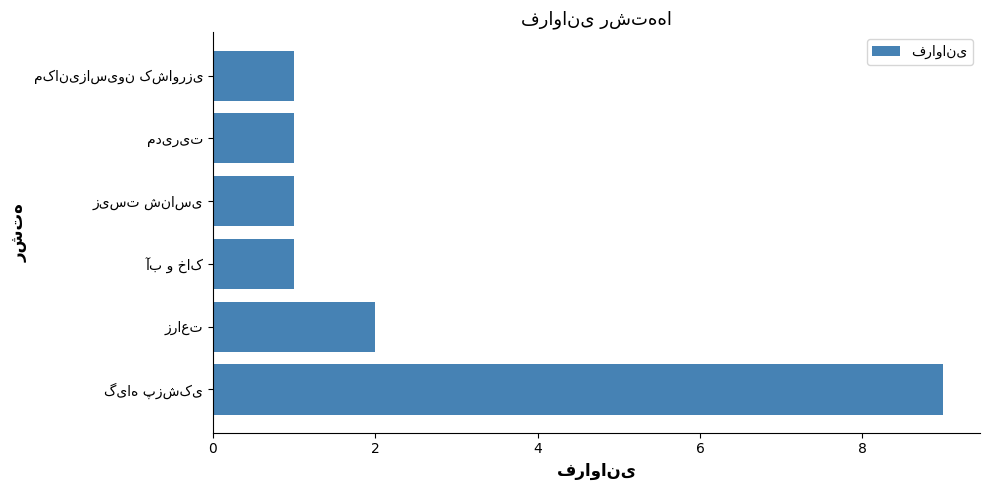

What is the difference between the maximum and minimum values?

8